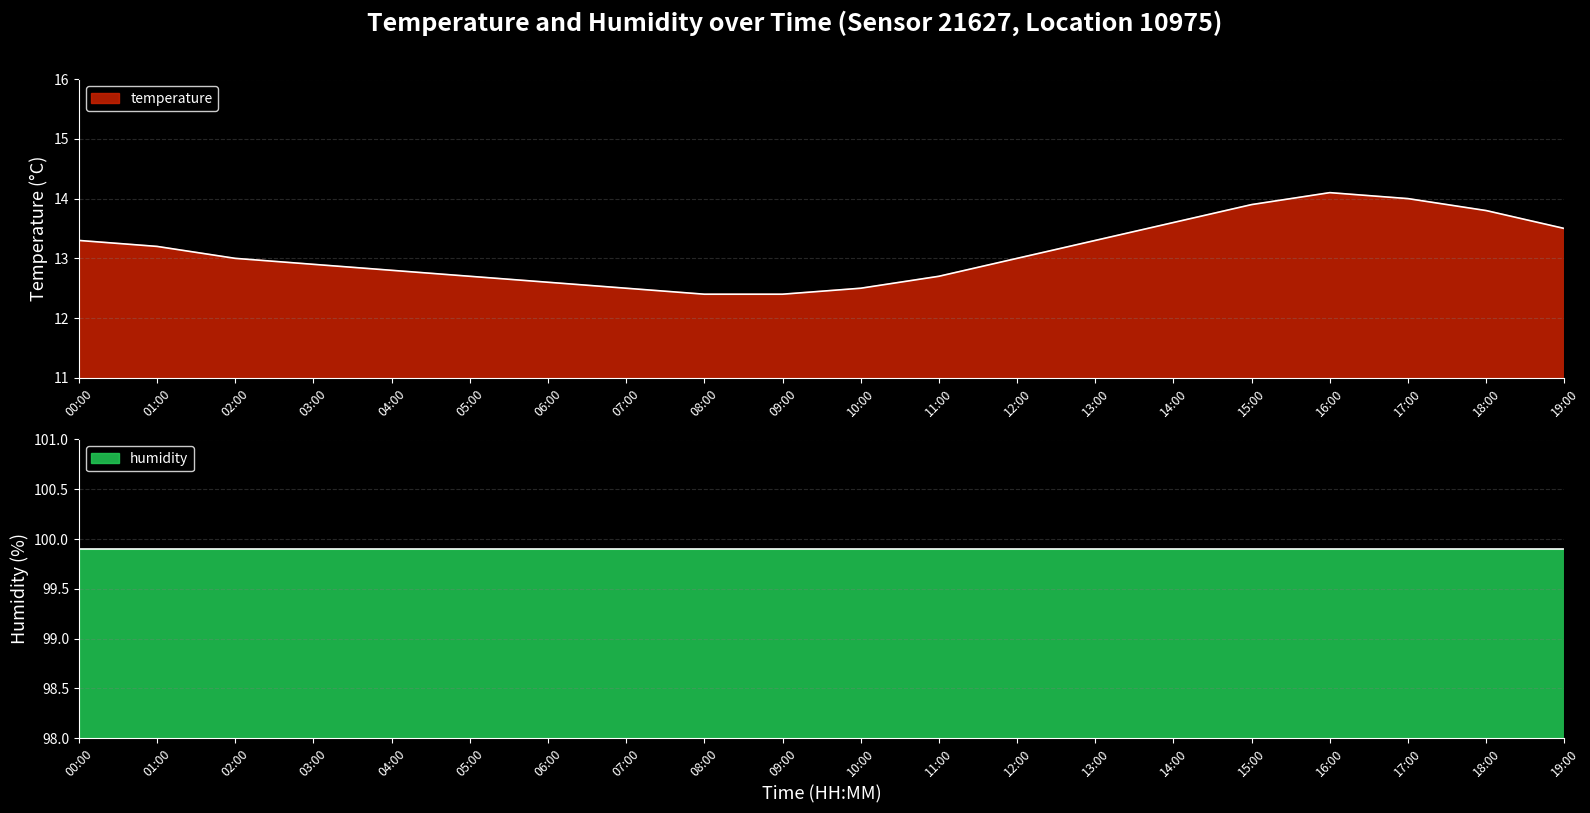

Rank the categories by value from lowest to highest.

08:00, 09:00, 07:00, 10:00, 06:00, 05:00, 11:00, 04:00, 03:00, 02:00, 12:00, 01:00, 00:00, 13:00, 19:00, 14:00, 18:00, 15:00, 17:00, 16:00